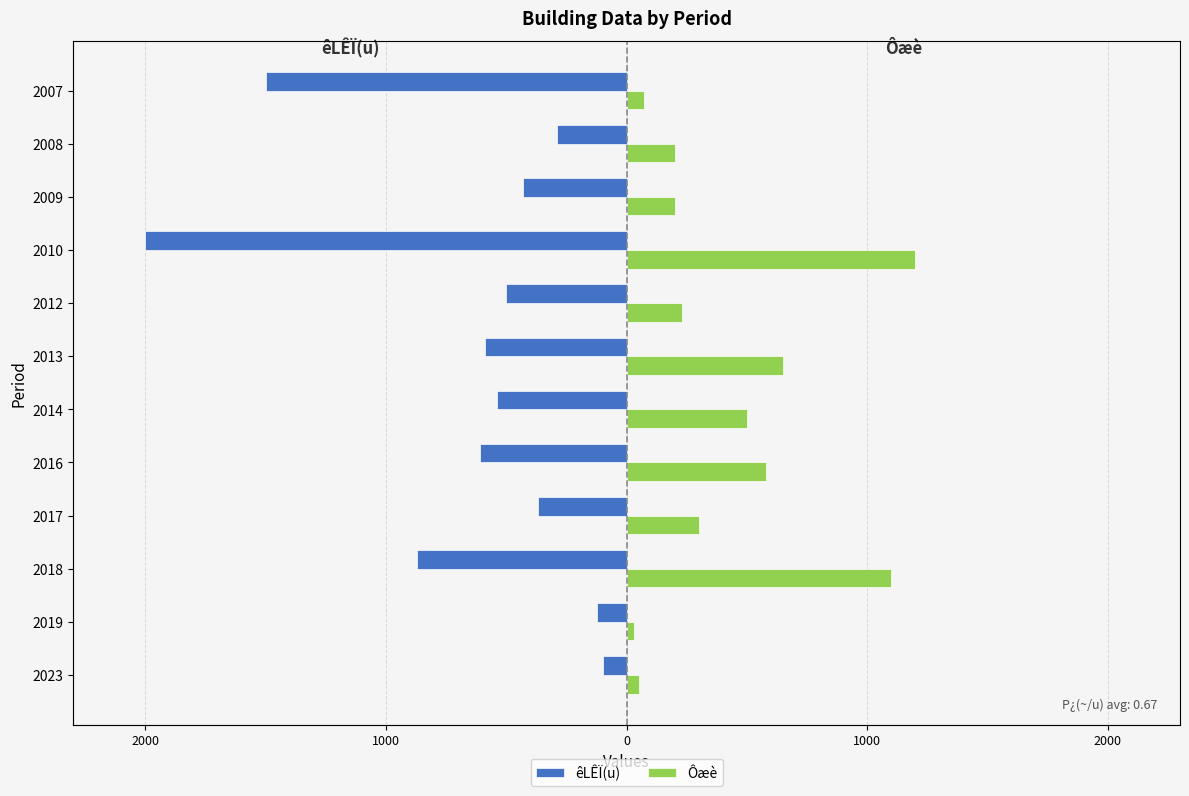

How many distinct data groups are displayed?

2